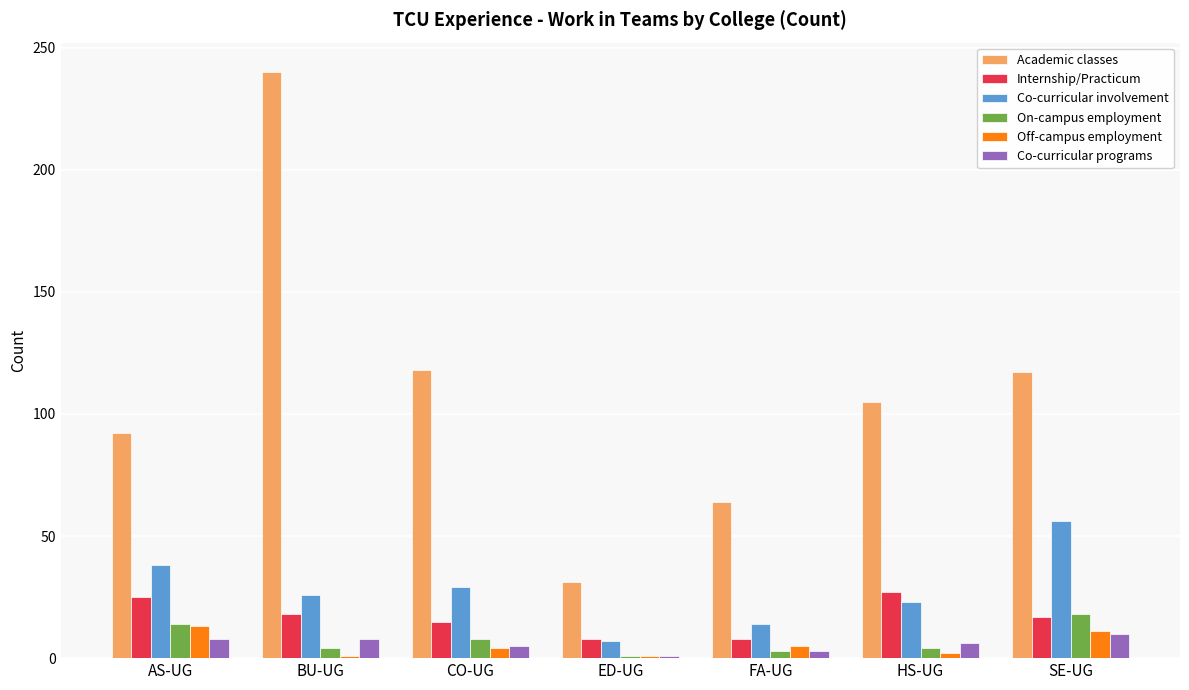

List the series in order of their peak value, lowest first.

Co-curricular programs, Off-campus employment, On-campus employment, Internship/Practicum, Co-curricular involvement, Academic classes